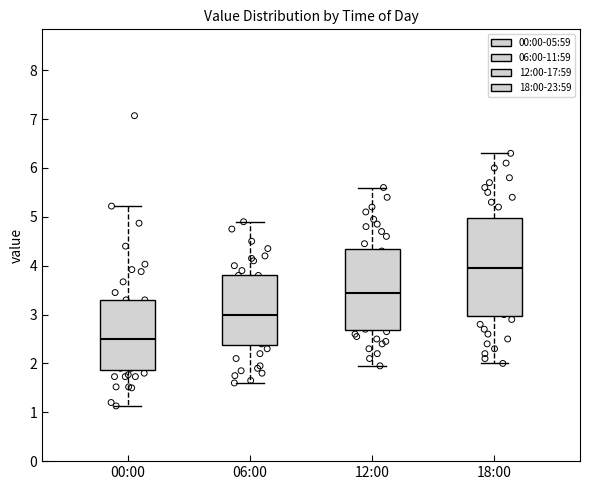

Reading left to right, transcribe this box plot: for each box, give where its median line is, the range the box spans, and where its two whiskers end, as read against the y-axis. The values are not printed on the chart, so give them approximately, as read against the axis.

00:00: median 2.5, box 1.9 to 3.3, whiskers 1.1 to 5.2
06:00: median 3.0, box 2.4 to 3.8, whiskers 1.6 to 4.9
12:00: median 3.5, box 2.7 to 4.3, whiskers 2.0 to 5.6
18:00: median 4.0, box 3.0 to 5.0, whiskers 2.0 to 6.3